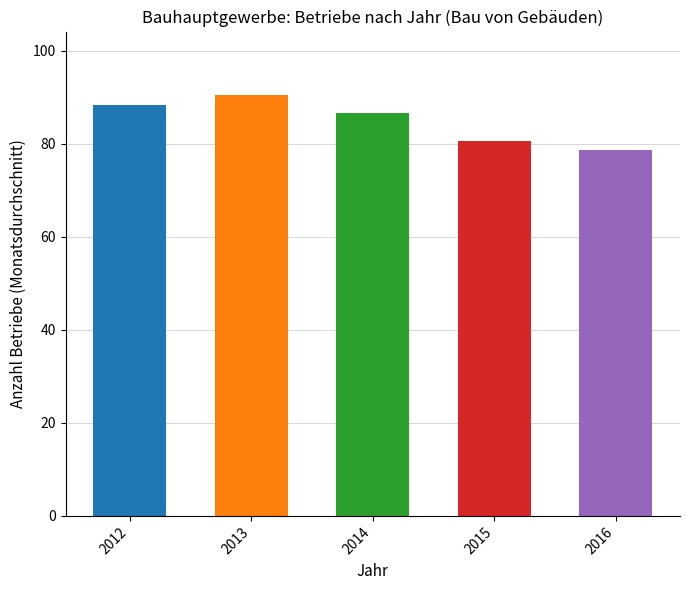

What is the difference between the values at 2016 and 2012?

9.7